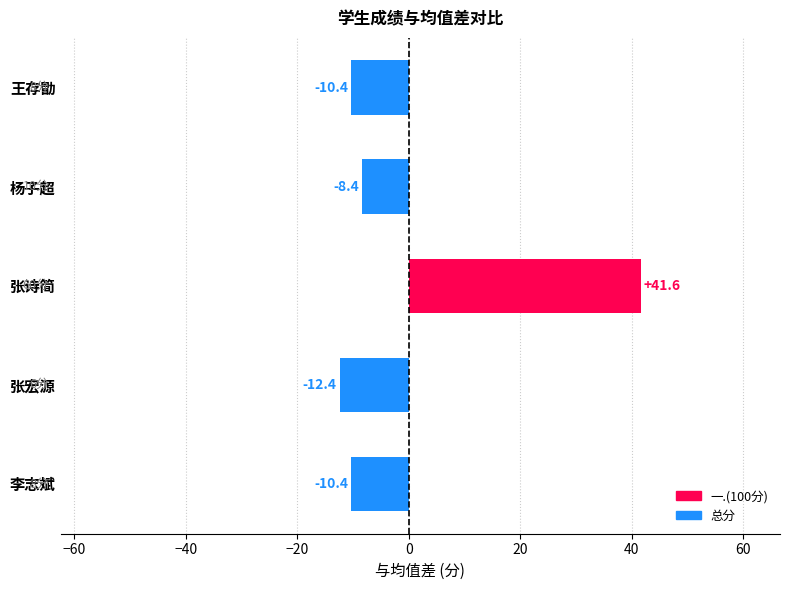

Between 张宏源 and 杨子超, which is larger?

杨子超